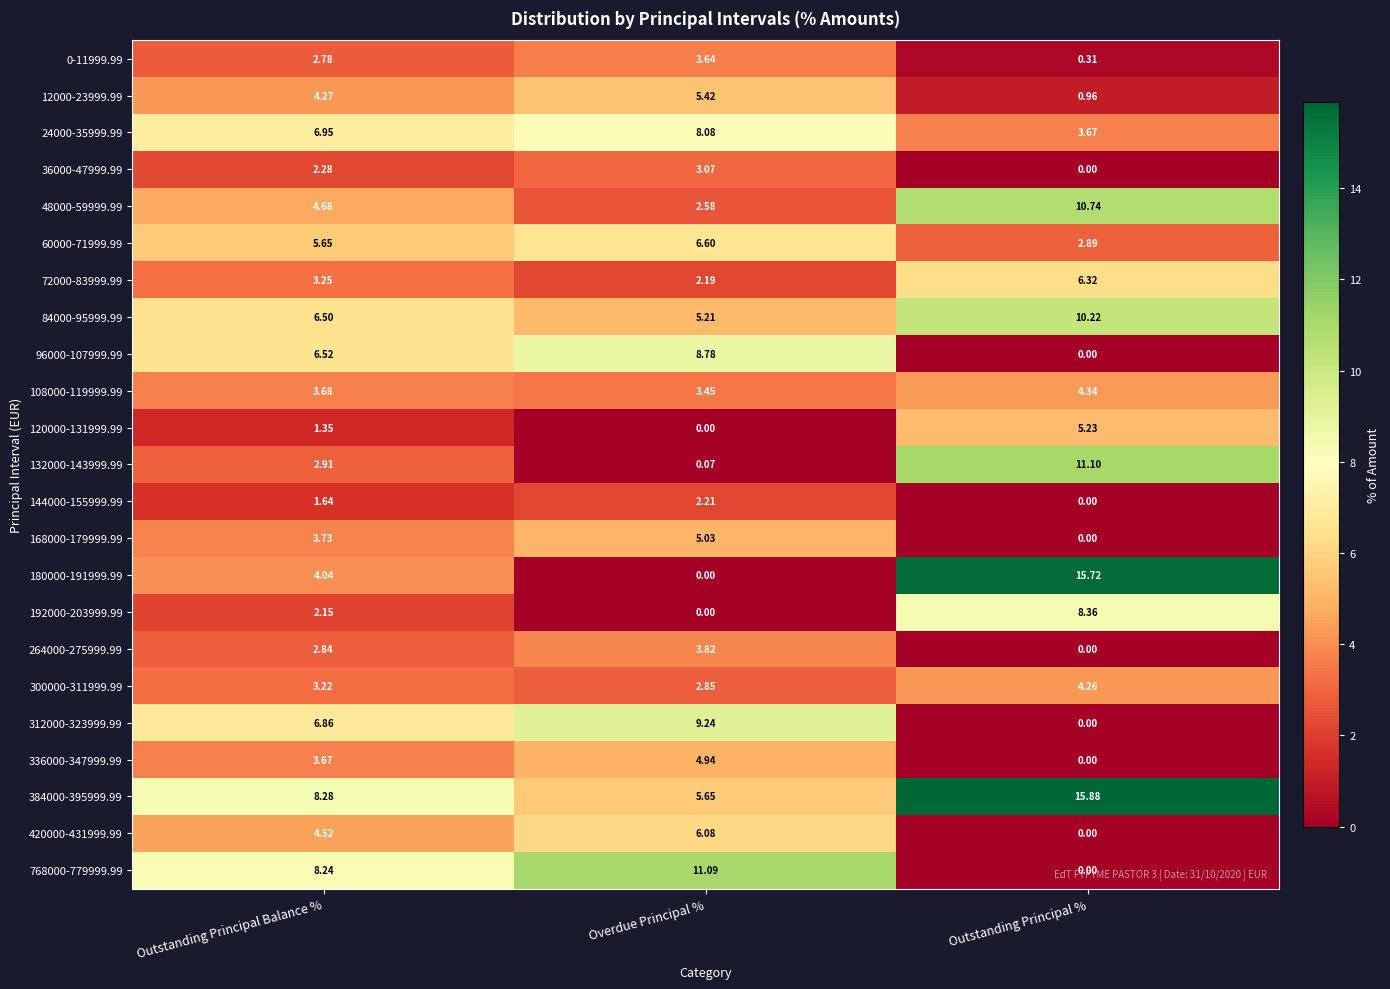

Which category has the lowest value in the 384000-395999.99 series?

Overdue Principal %